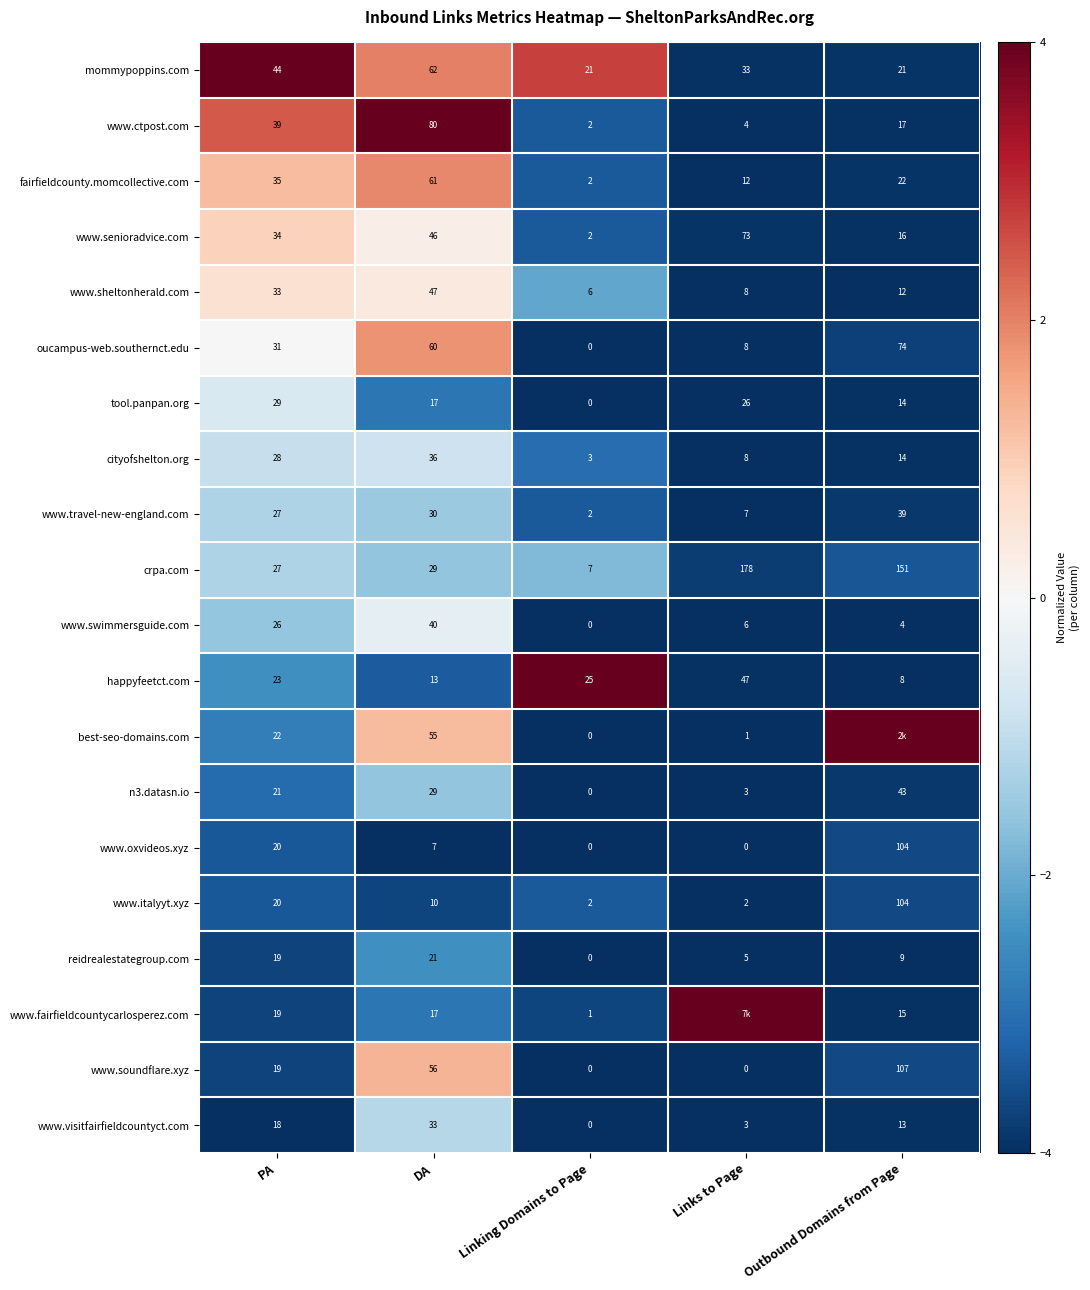

Is the value of www.soundflare.xyz at Outbound Domains from Page greater than the value of www.ctpost.com at Links to Page?

Yes